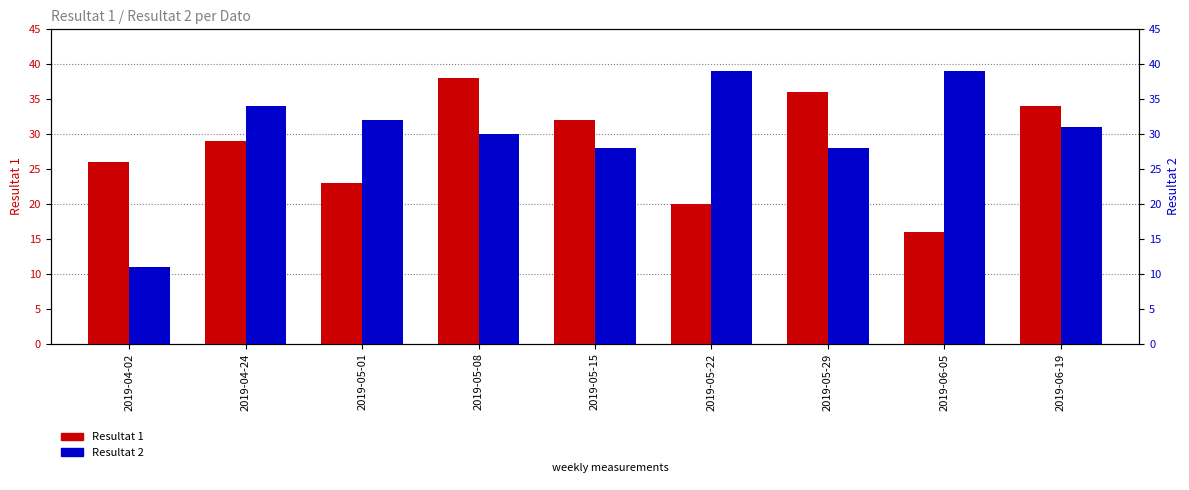

What is the label of the 1st bar from the left?

2019-04-02